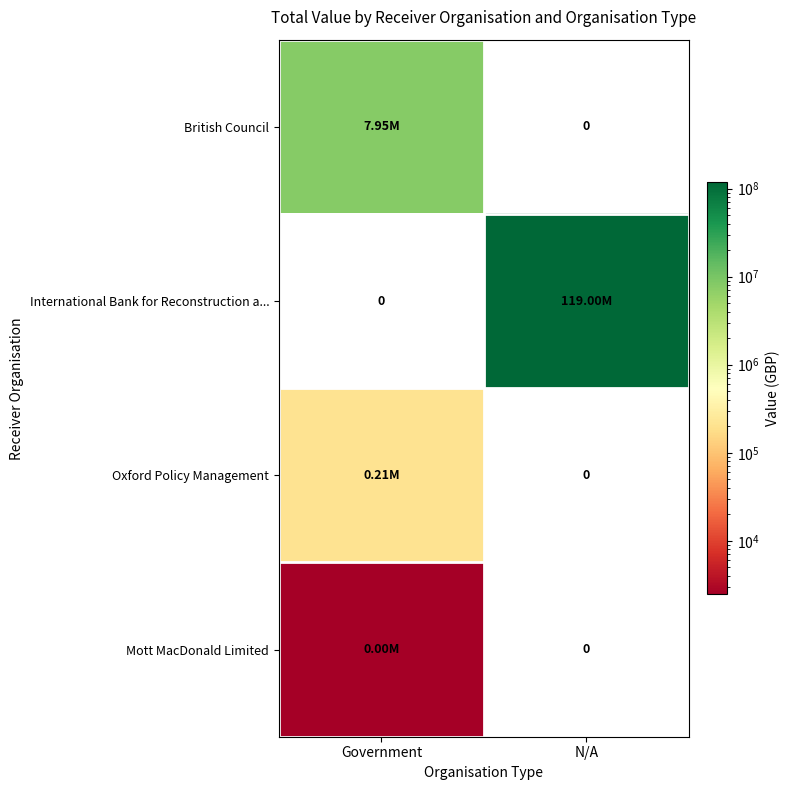

What is the average value of the British Council series?

3974739